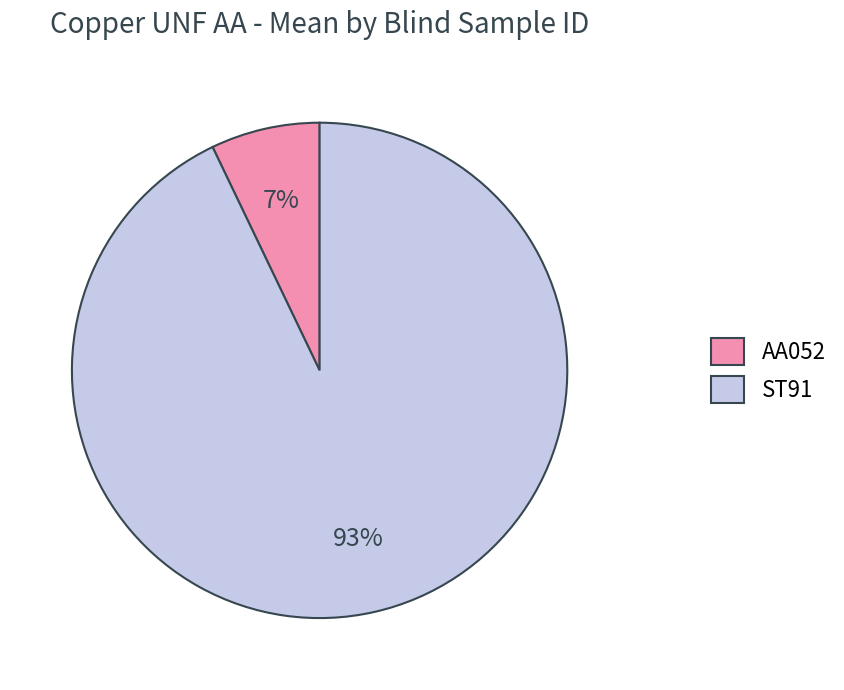

Is there any slice that represents more than half of the pie?

Yes